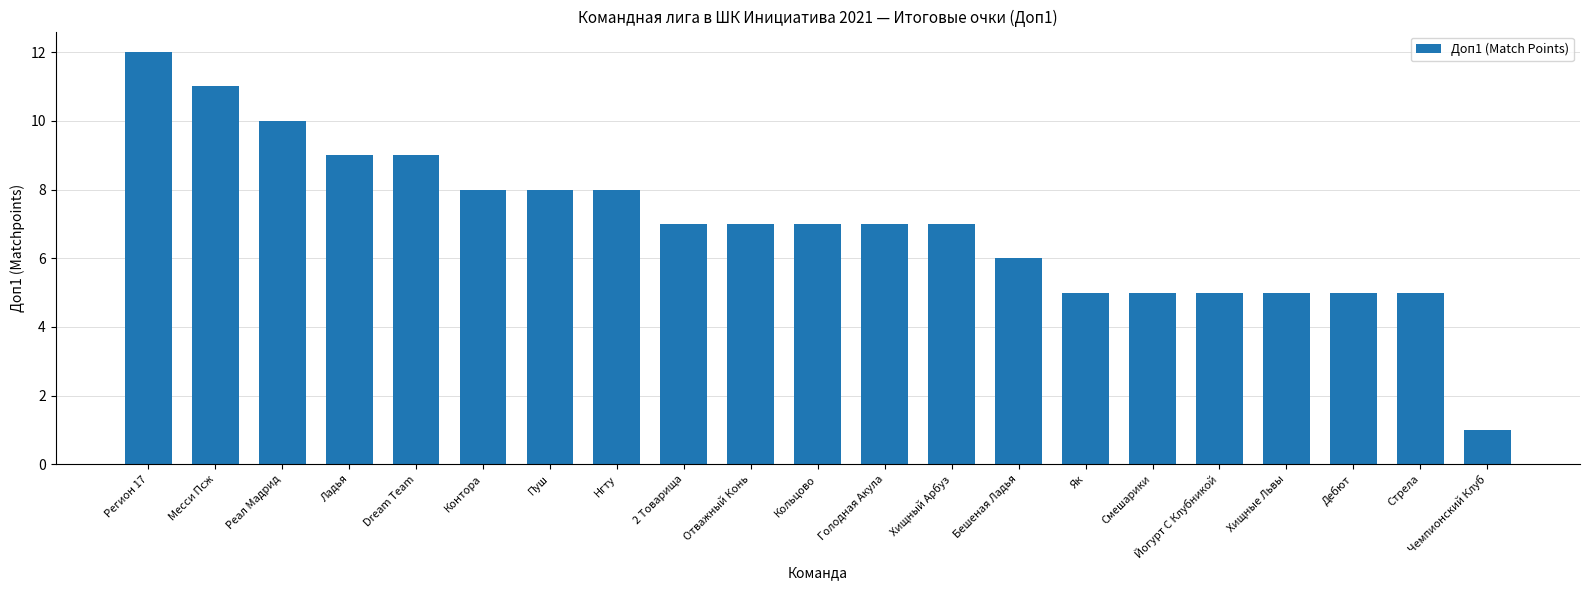

How many bars are there in total?

21